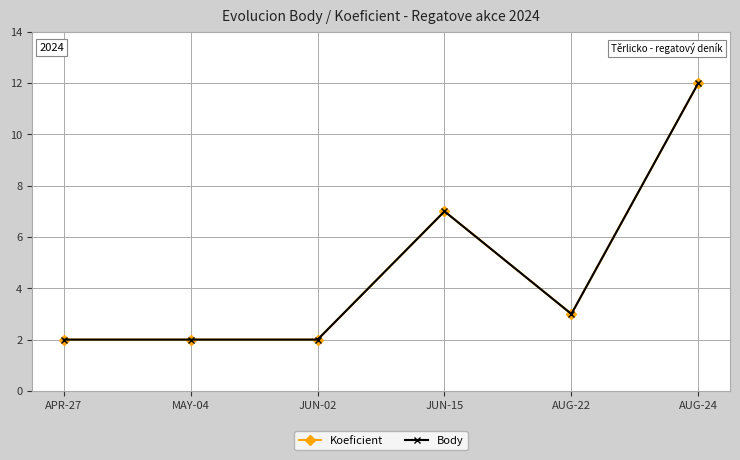

True or false: Koeficient and Body intersect in this chart.

False